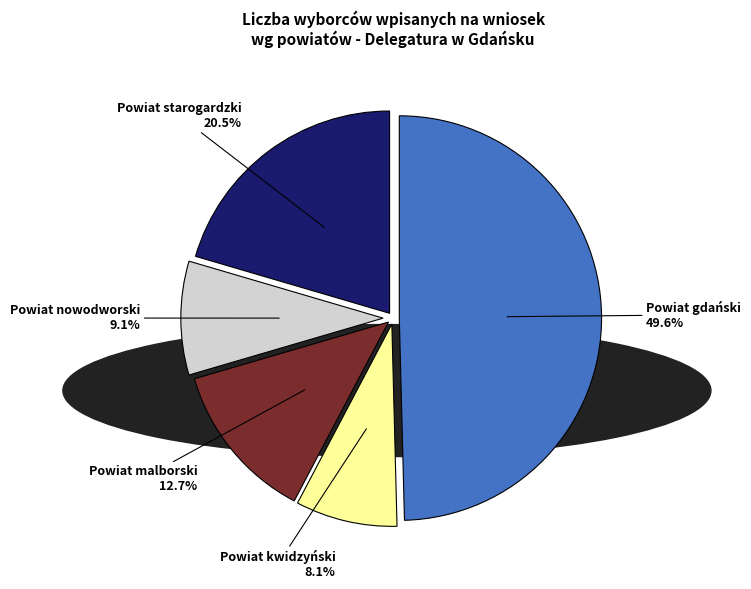

Is there a majority slice in this chart?

No